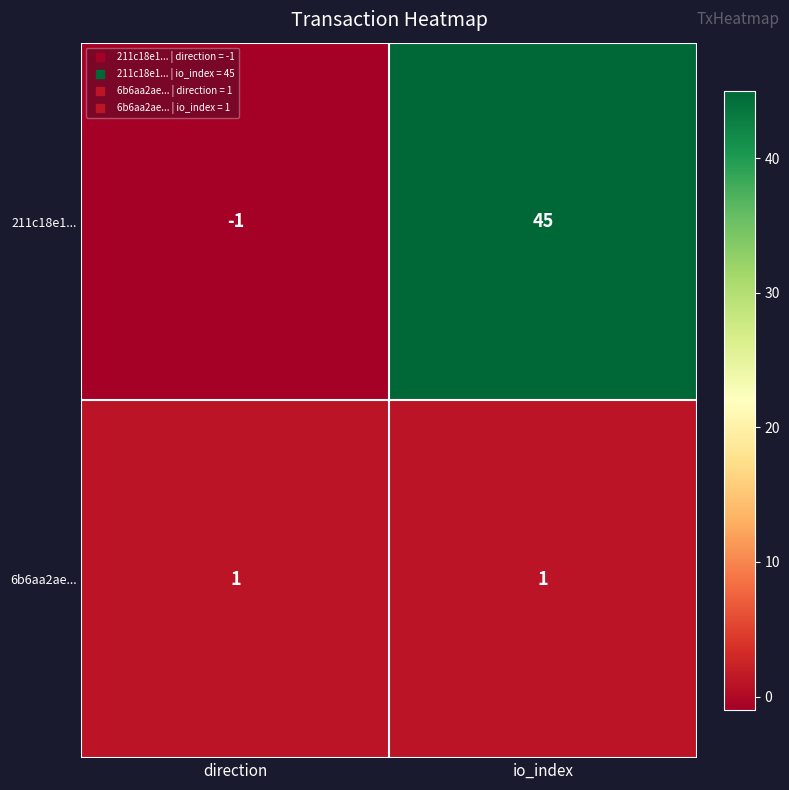

At which label is 211c18e1... closest to 22?

direction